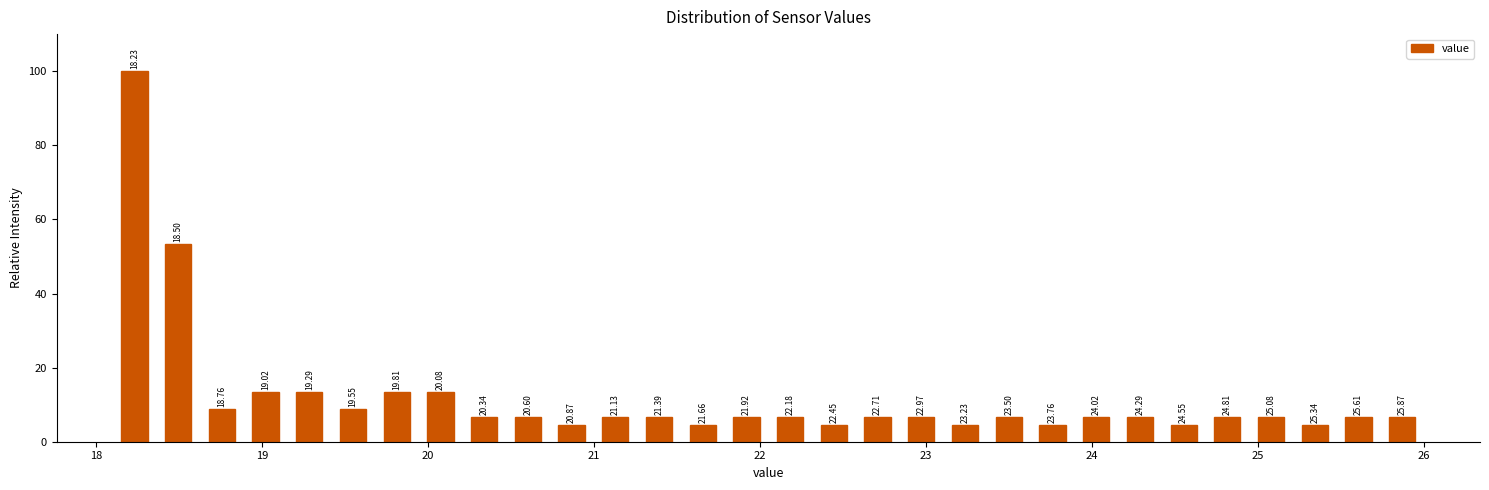

Read against the x-axis, roughly where is the centre of the tallest bar?

18.2